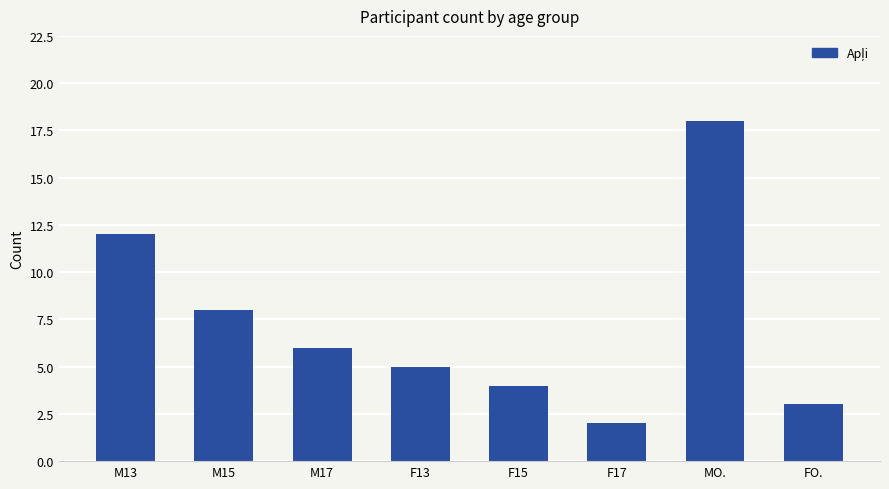

Reading left to right, what are all the values shown in this chart?

12	8	6	5	4	2	18	3